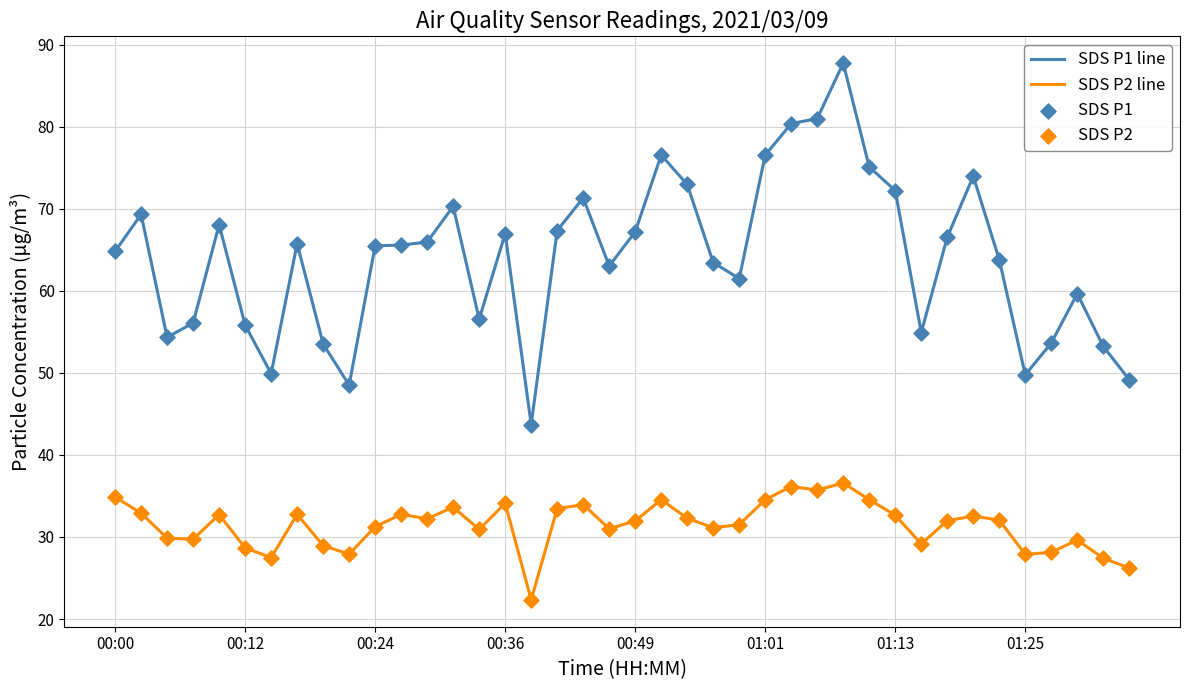

Which series has the largest range (max minus min)?

SDS P1 line